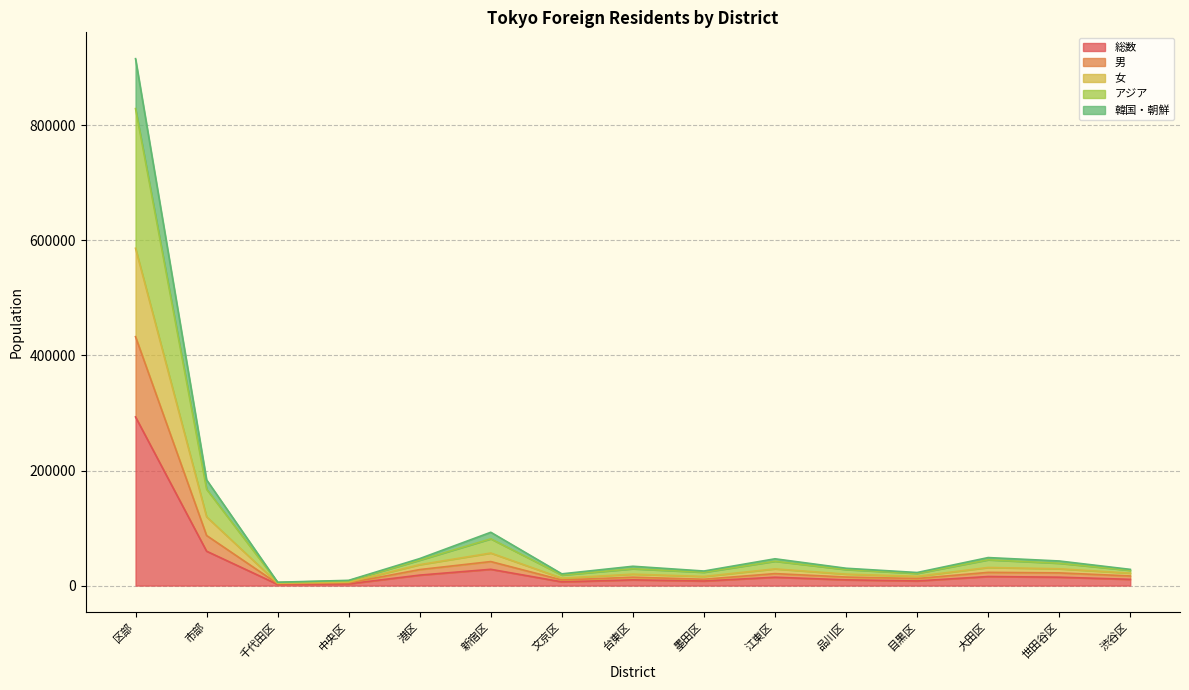

True or false: 総数 and 韓国・朝鮮 cross at least once.

False